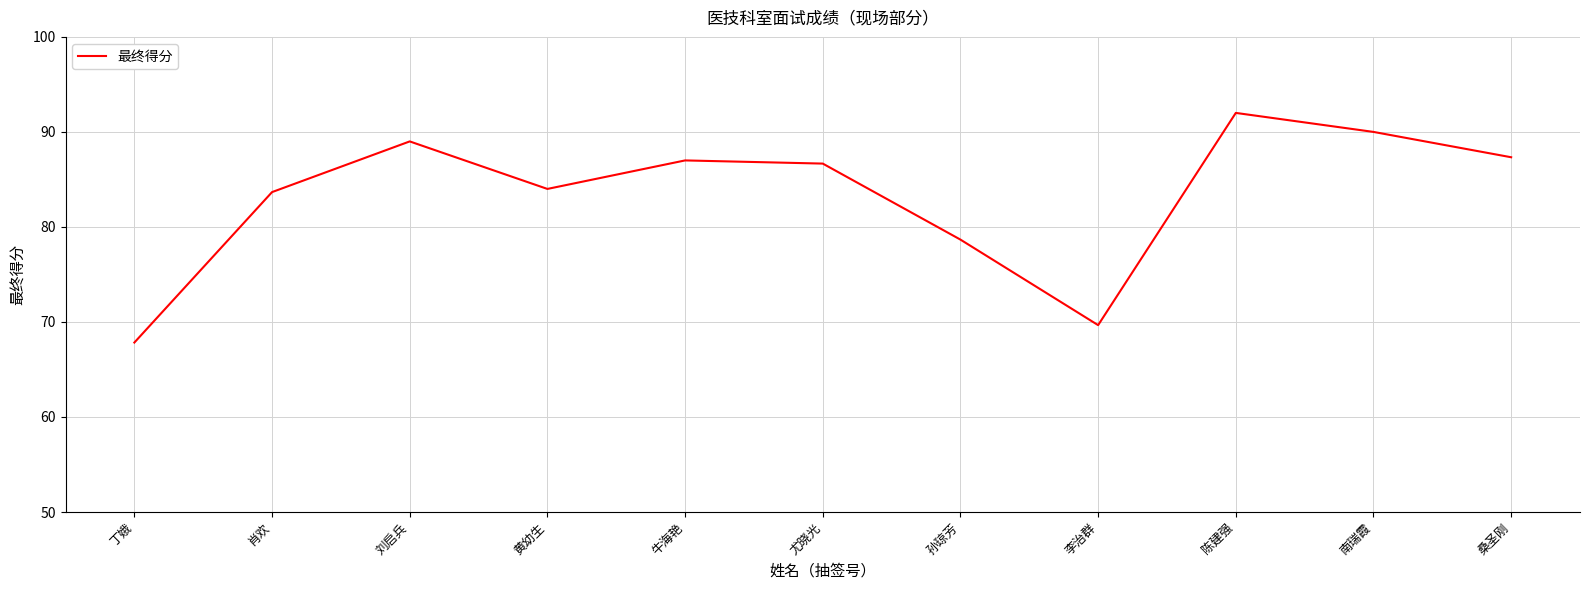

True or false: the data shows 87.0 at 牛海艳.

True